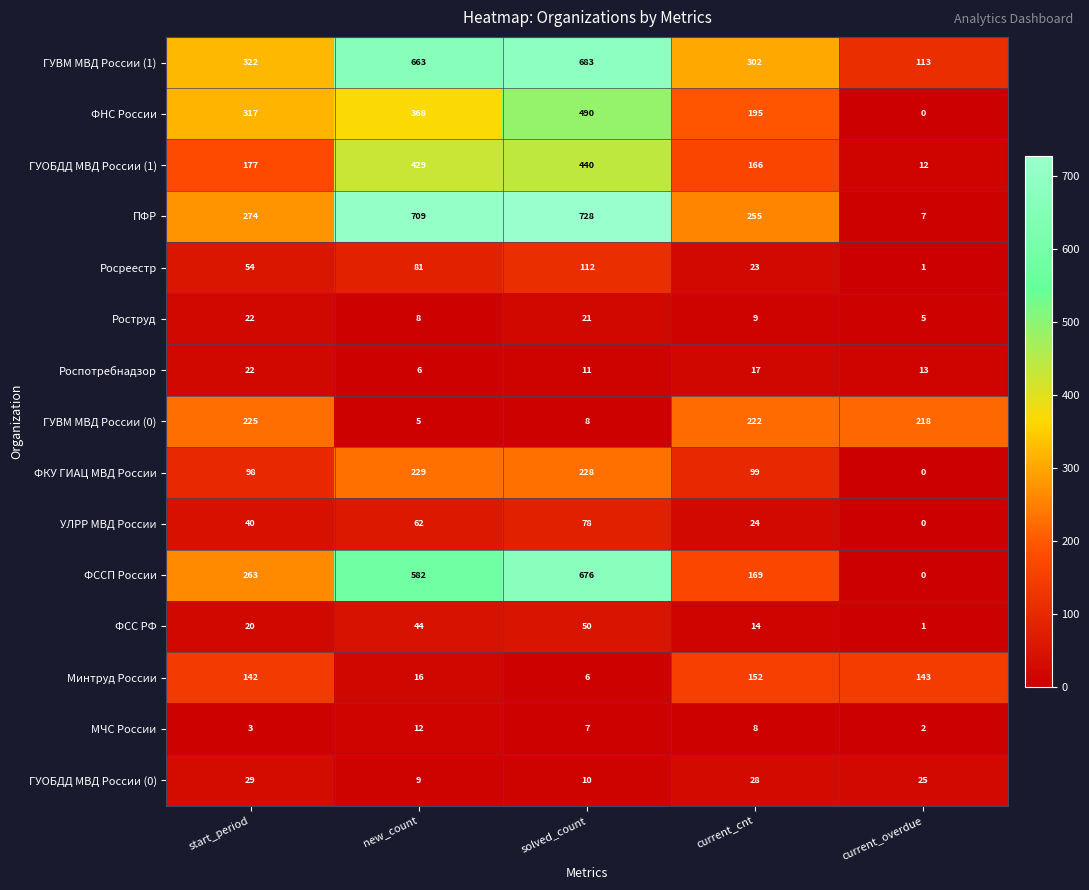

Count the number of categories in the chart.

5